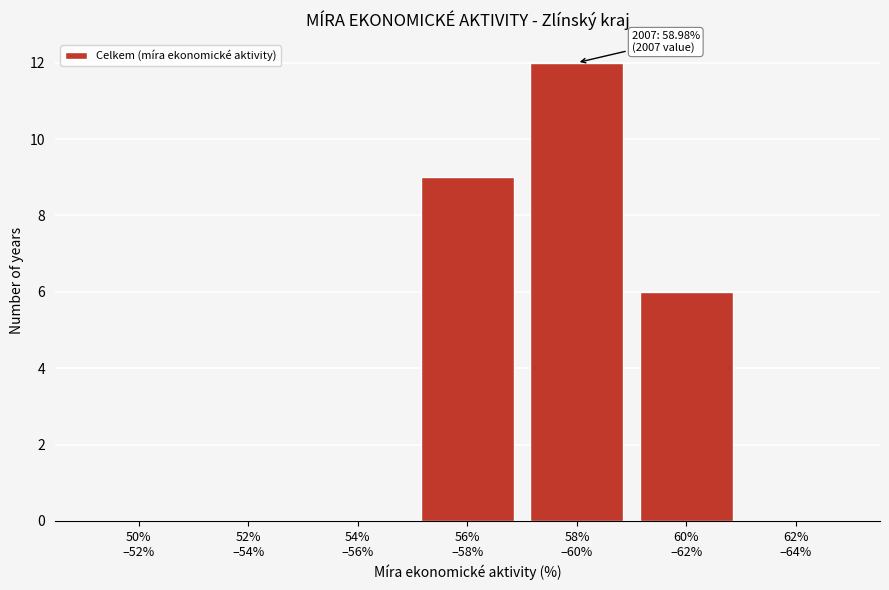

What is the sum of all values?

27